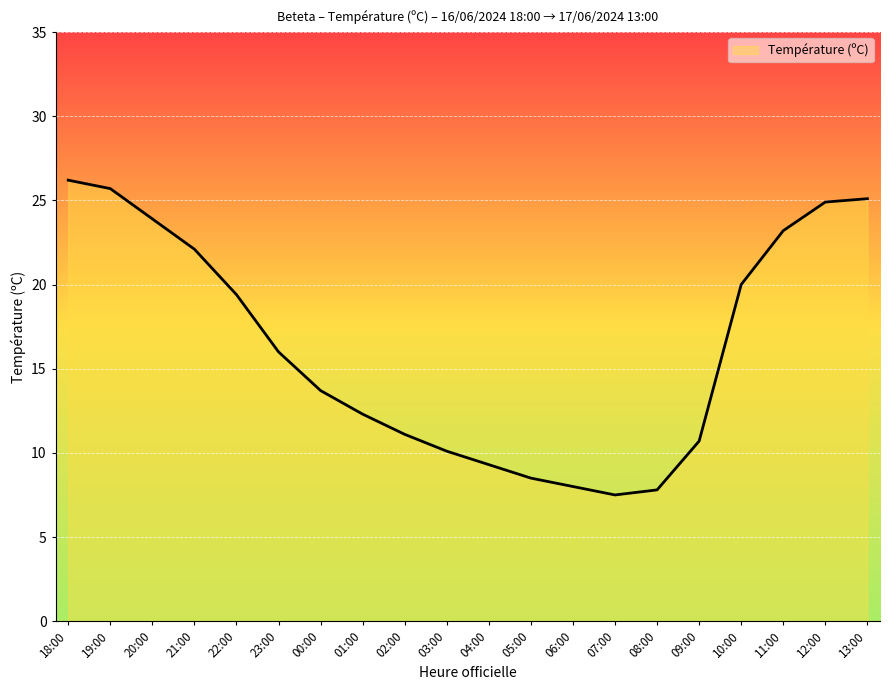

The value at 01:00 is 12.3. True or false?

True